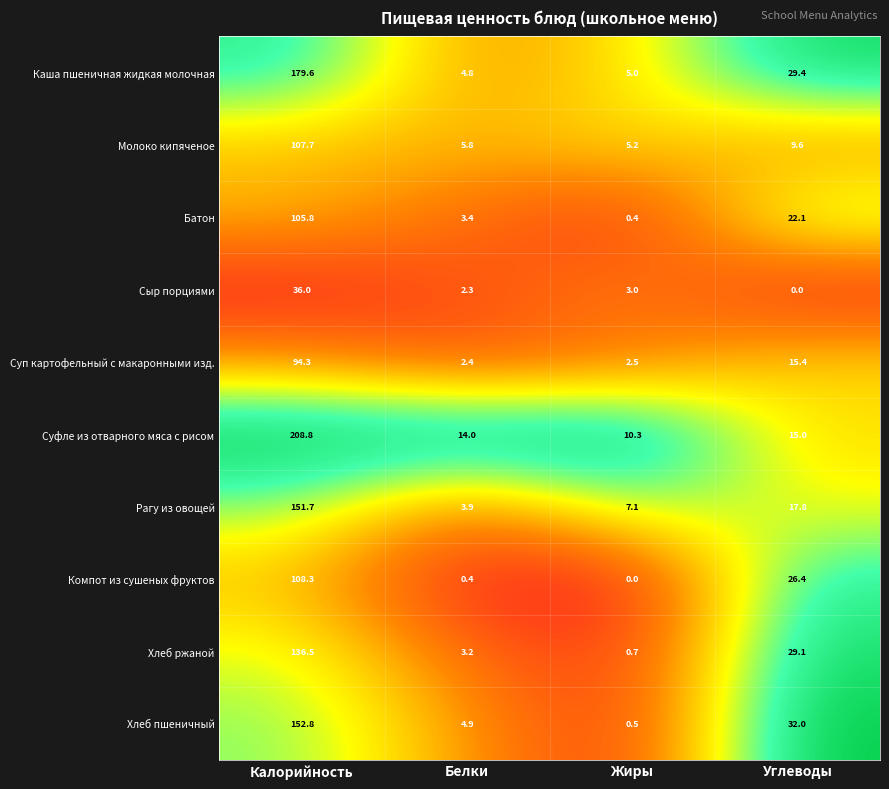

Read the Батон value at Жиры.

0.4